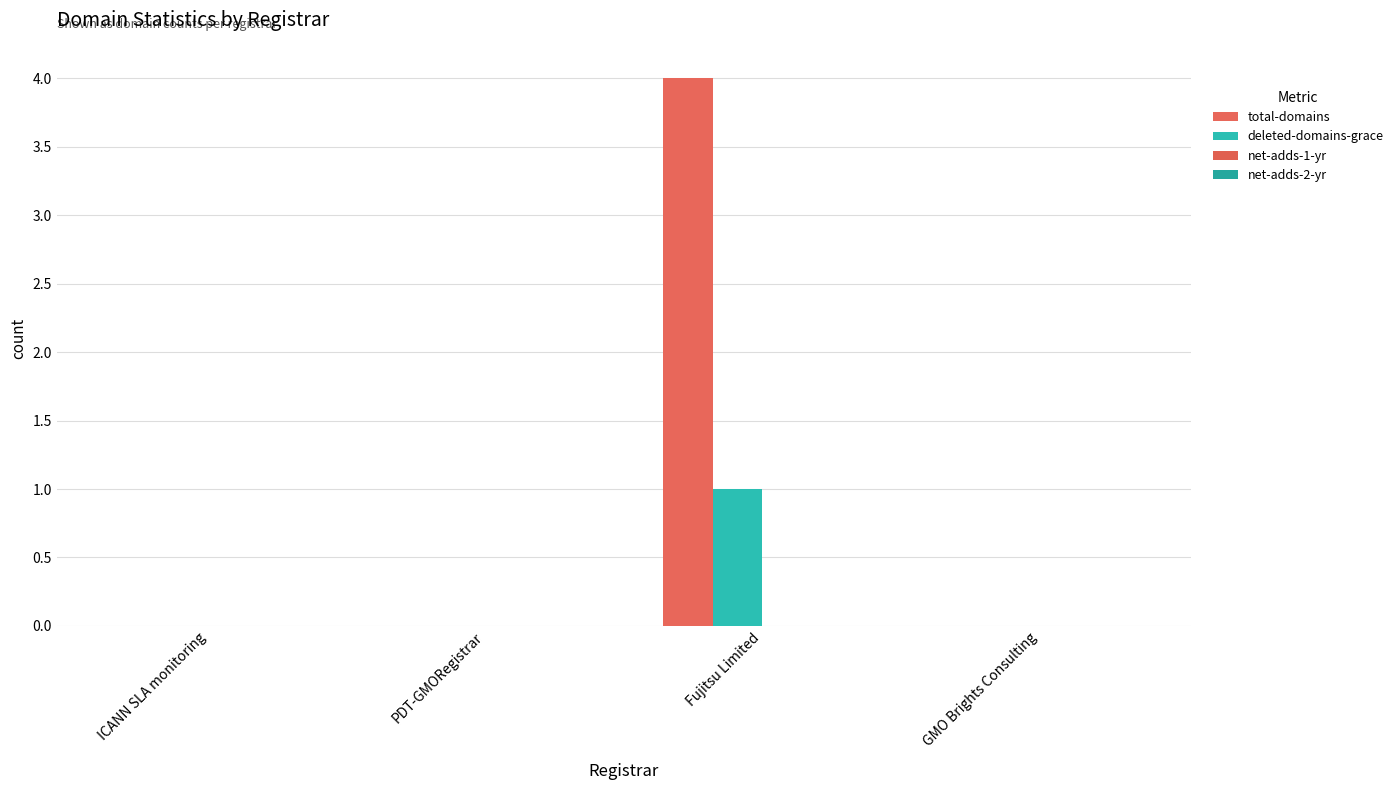

Are the bars grouped side by side (vs. stacked)?

Yes